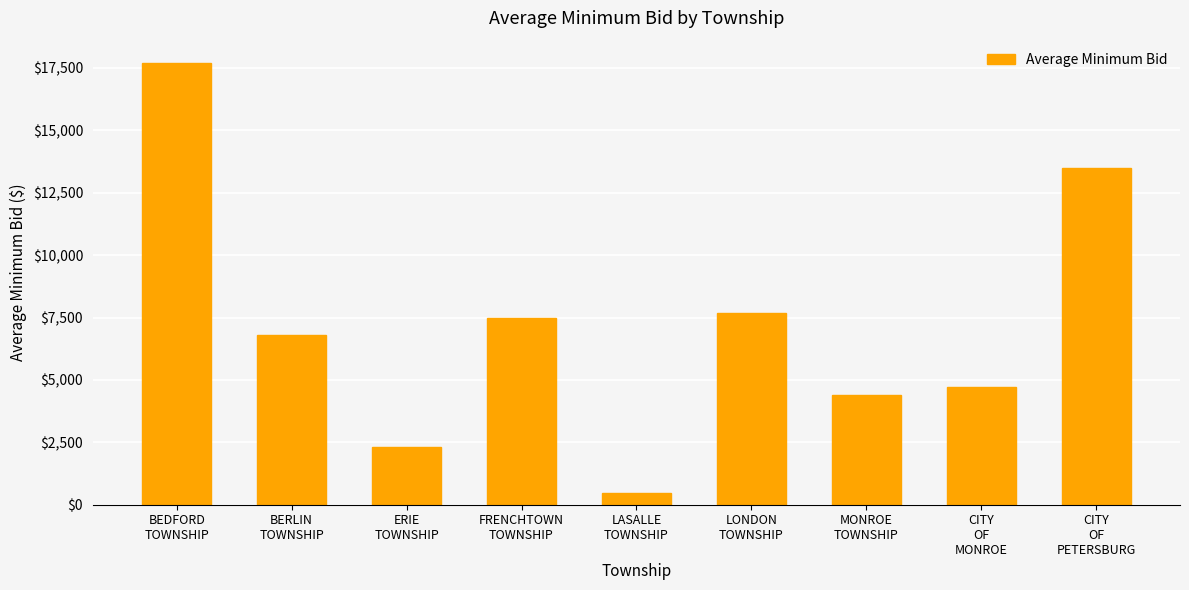

Read the value at CITY
OF
PETERSBURG.

13500.0